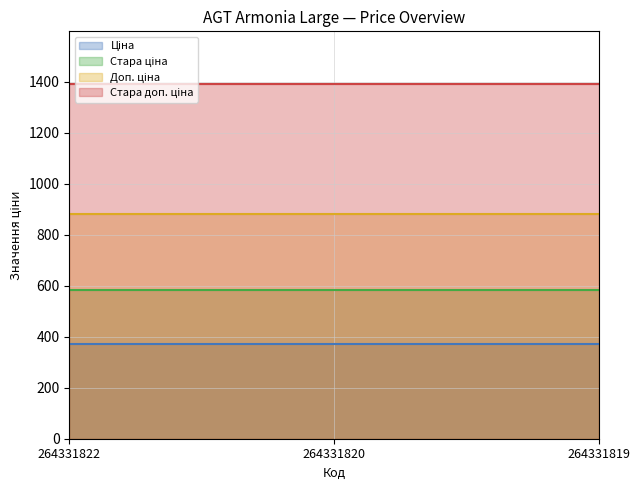

How many lines are shown in the chart?

4